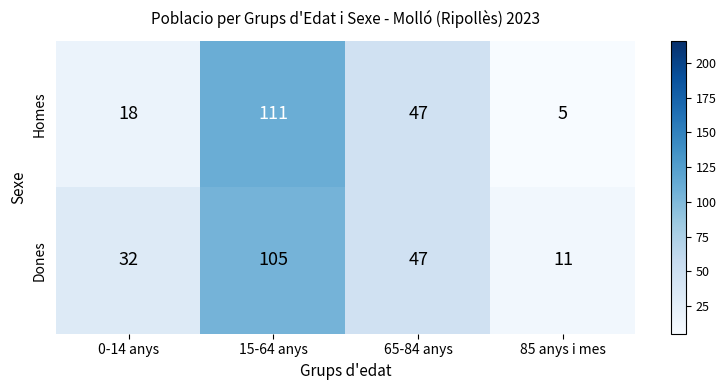

List the series in order of their overall mean, highest first.

Dones, Homes